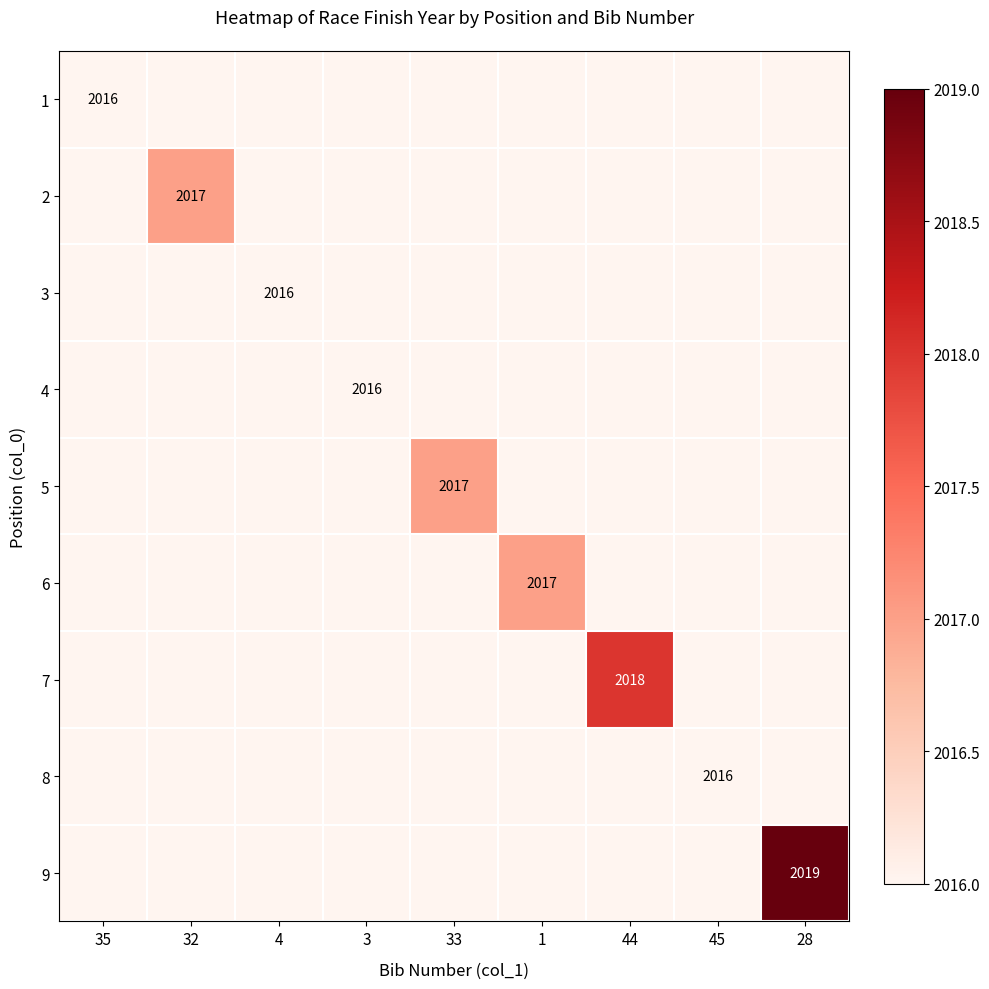

At which label does 6 reach its peak?

1